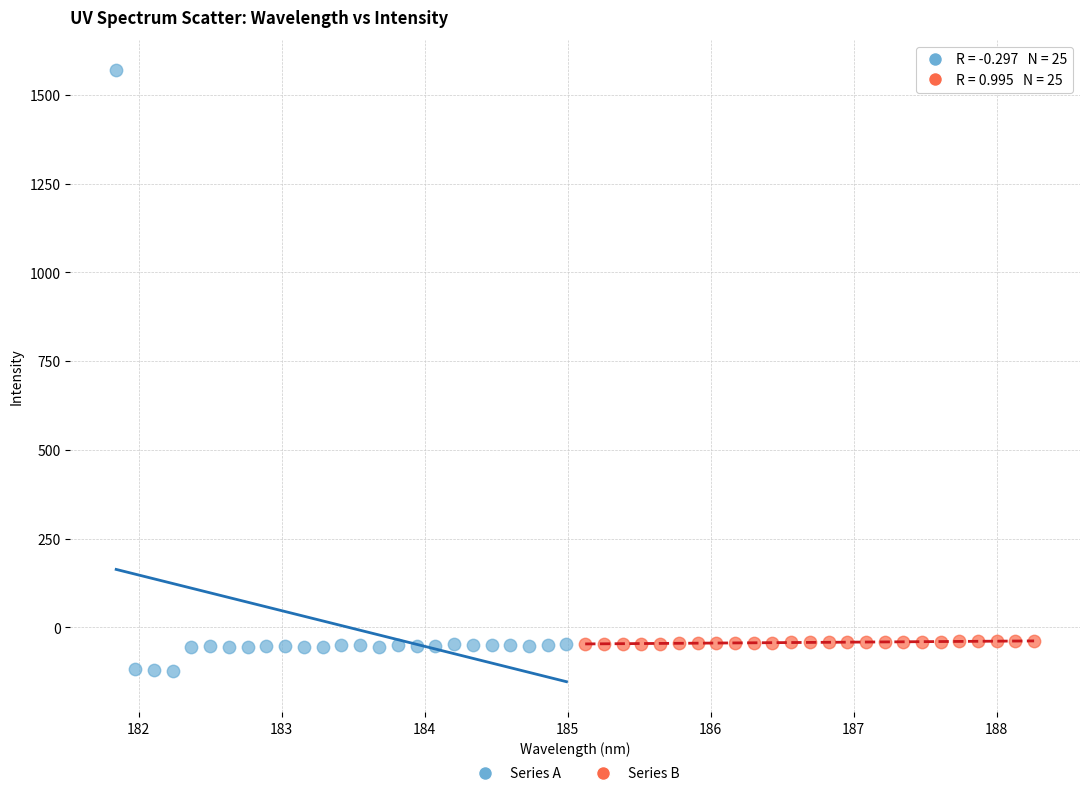

Which series reaches the maximum Y coordinate?

Series A